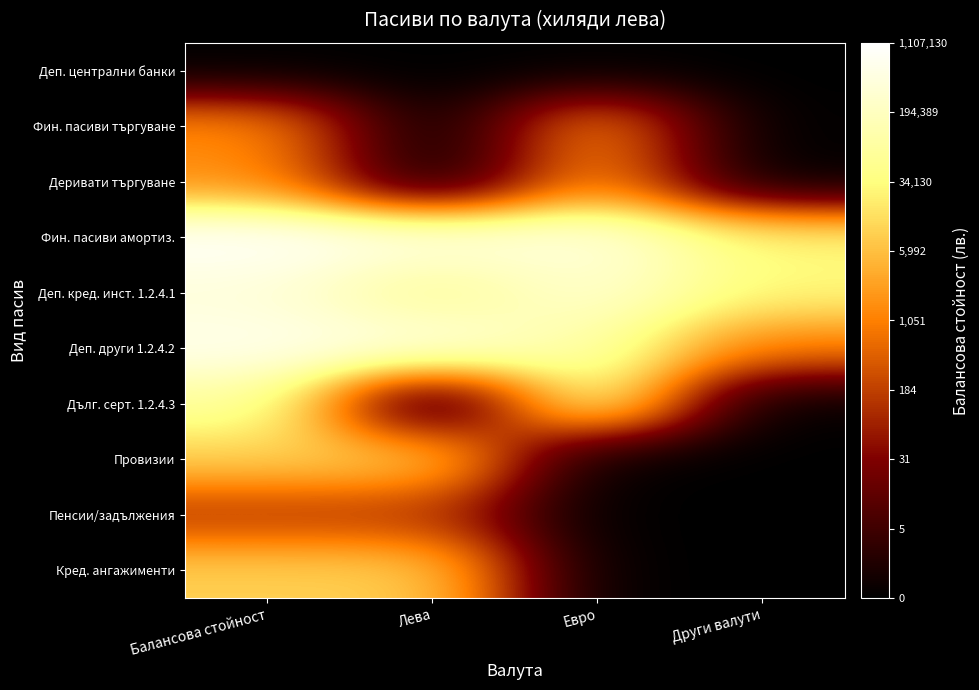

At Евро, list the series in order from smallest to largest.

Деп. централни банки, Провизии, Пенсии/задължения, Кред. ангажименти, Фин. пасиви търгуване, Деривати търгуване, Дълг. серт. 1.2.4.3, Деп. други 1.2.4.2, Деп. кред. инст. 1.2.4.1, Фин. пасиви амортиз.